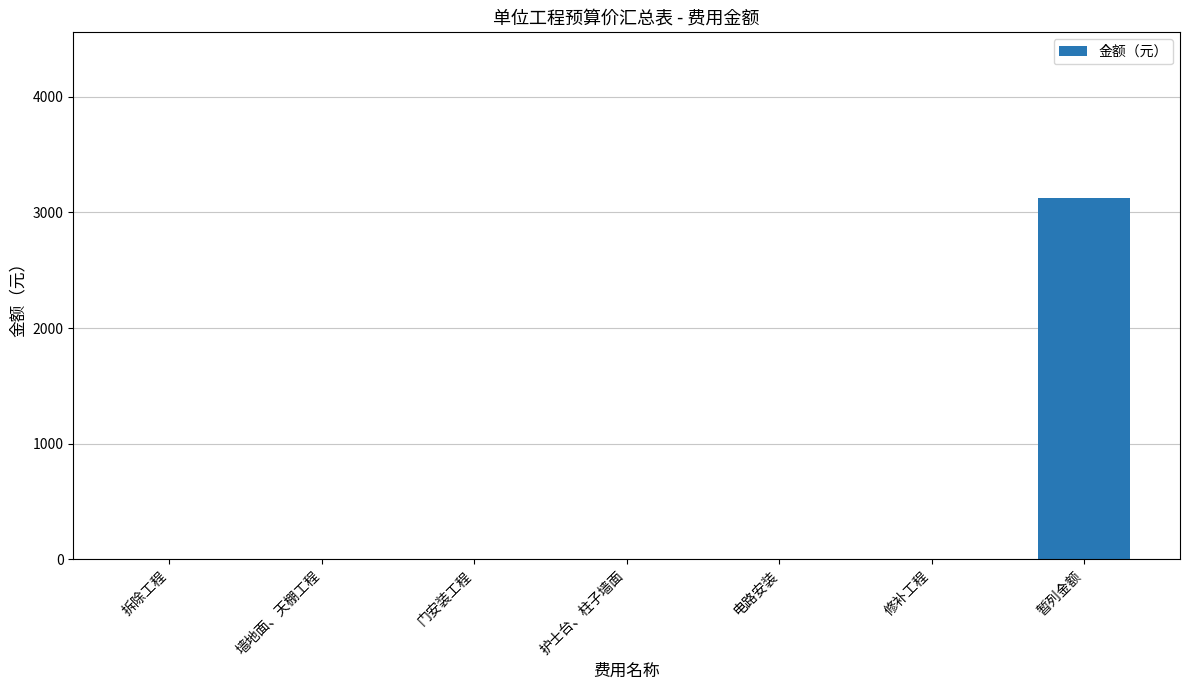

Between 暂列金额 and 护士台、柱子墙面, which is larger?

暂列金额